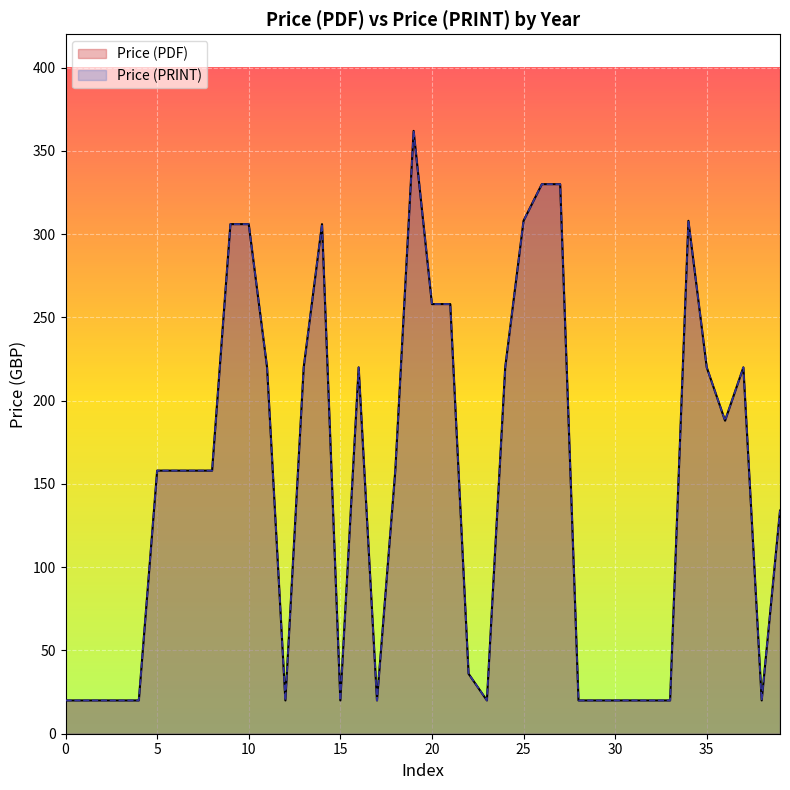

How many data points in Price (PDF) are less than 158?

18